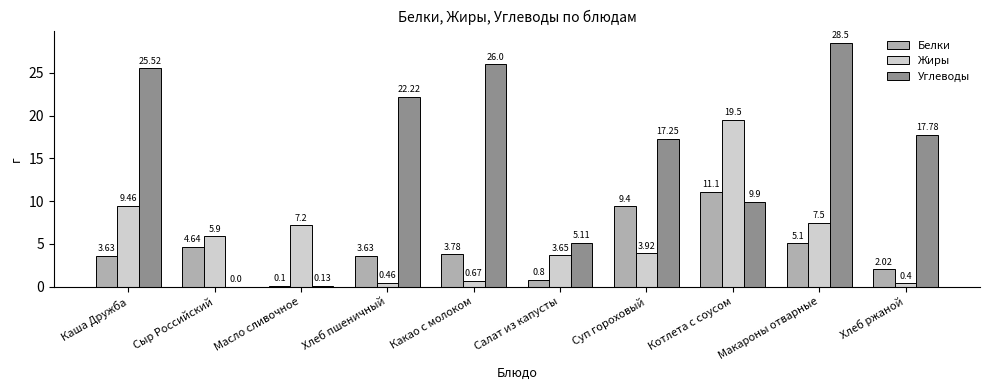

Between Сыр Российский and Масло сливочное, which series saw the biggest shift?

Белки